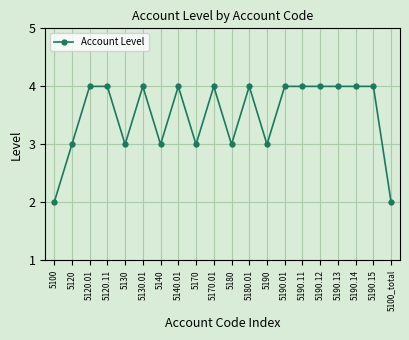

What is the change in value from 5170 to 5190.15?

+1